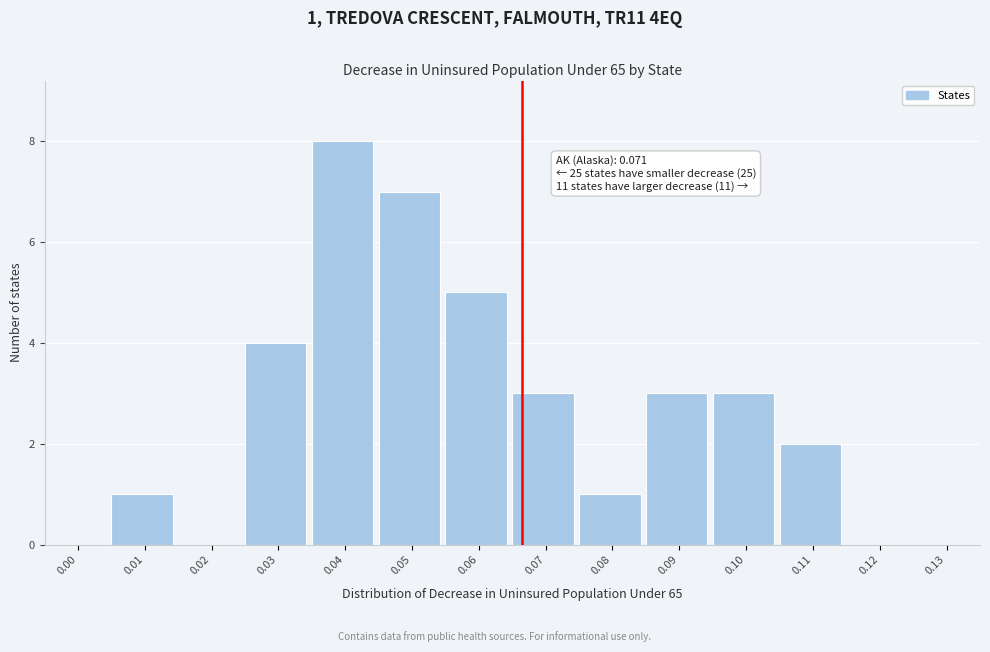

Reading left to right, extract all data points from this chart.

0.00=0	0.01=1	0.02=0	0.03=4	0.04=8	0.05=7	0.06=5	0.07=3	0.08=1	0.09=3	0.10=3	0.11=2	0.12=0	0.13=0